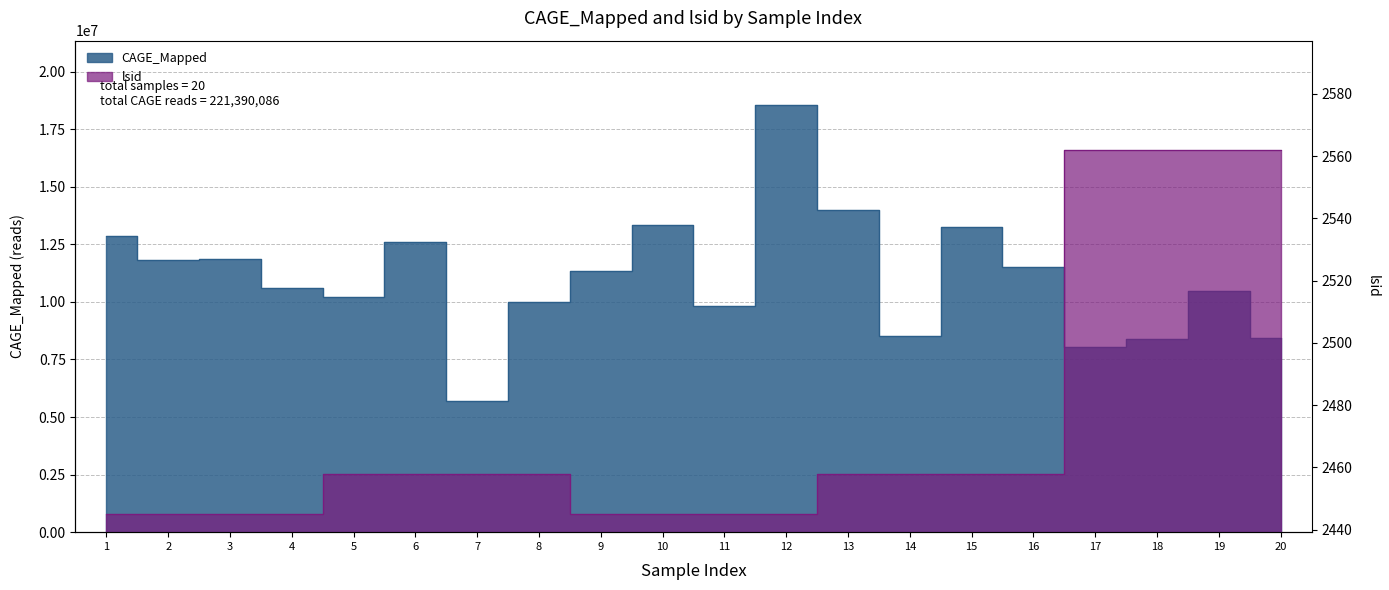

What is the sum of the CAGE_Mapped values at 7 and 19?

16140398